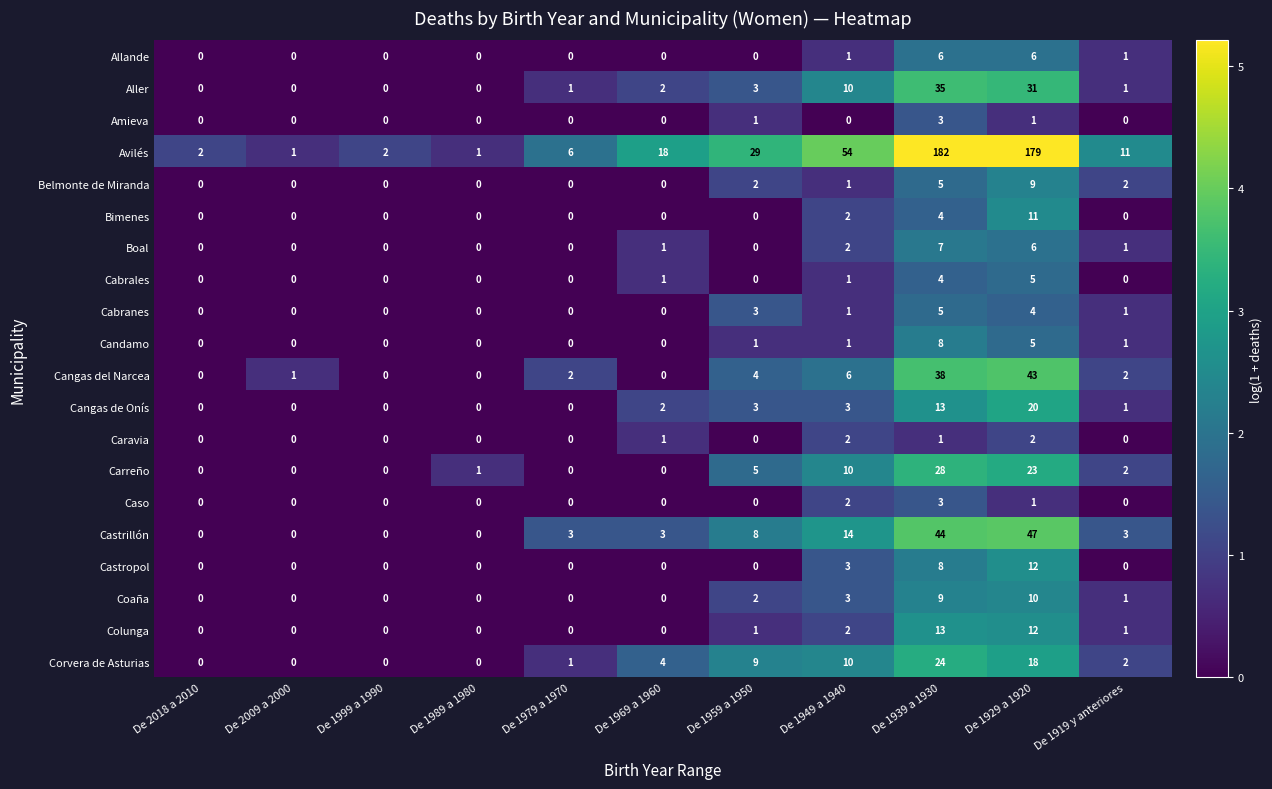

At which label is Caso closest to 1?

De 1929 a 1920